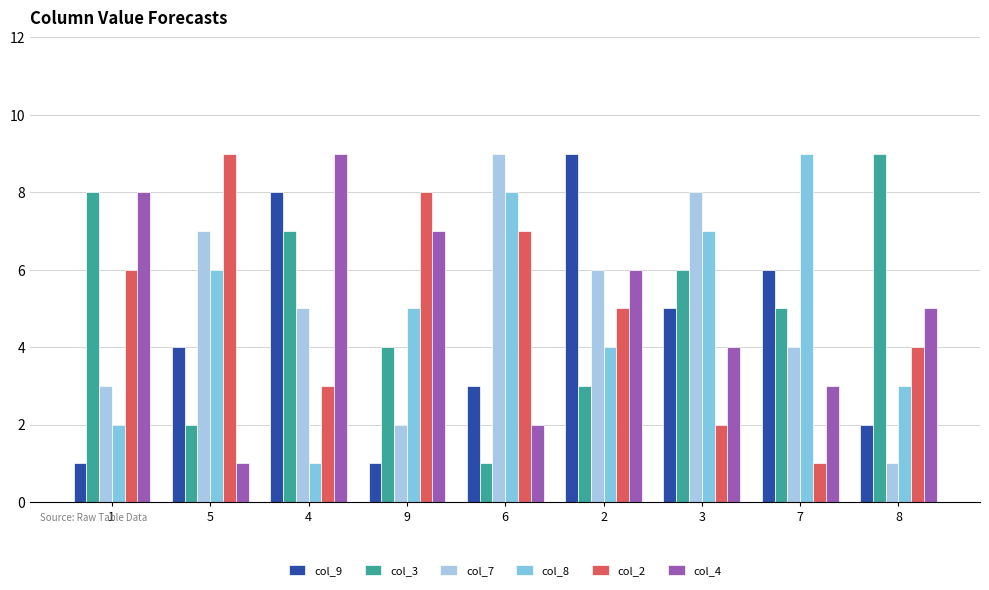

How many distinct data groups are displayed?

6